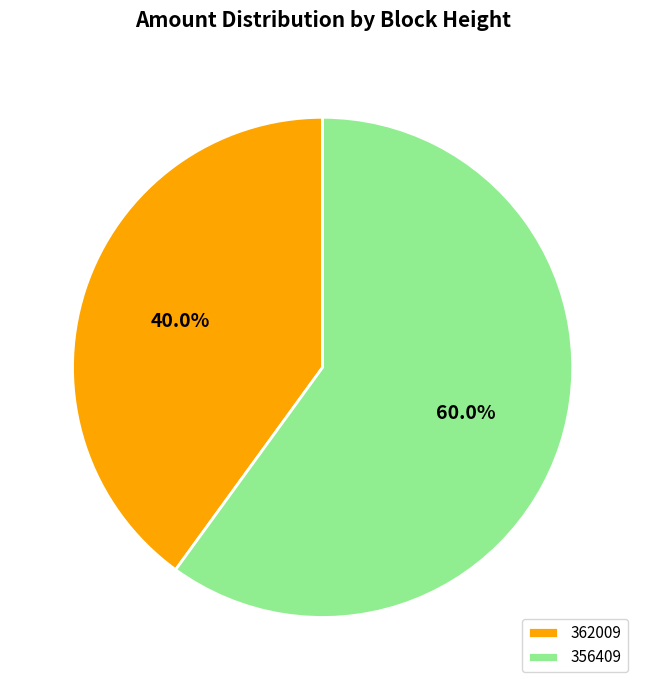

Is it true that 356409 is 60% of the pie?

True